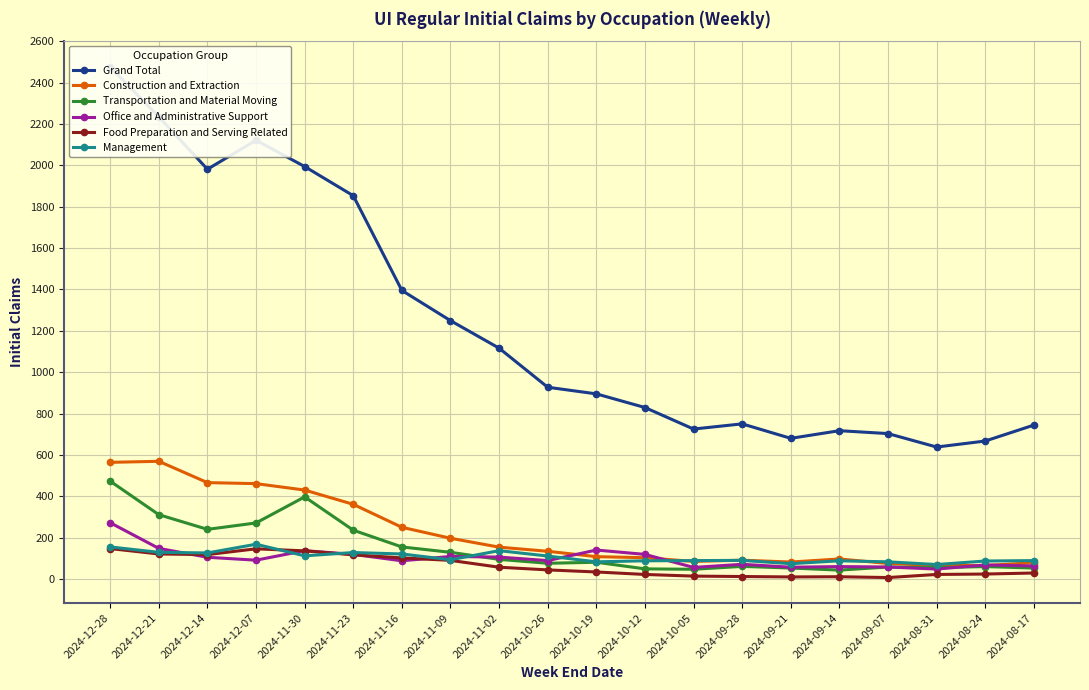

How many values in the Construction and Extraction series exceed 134?

9